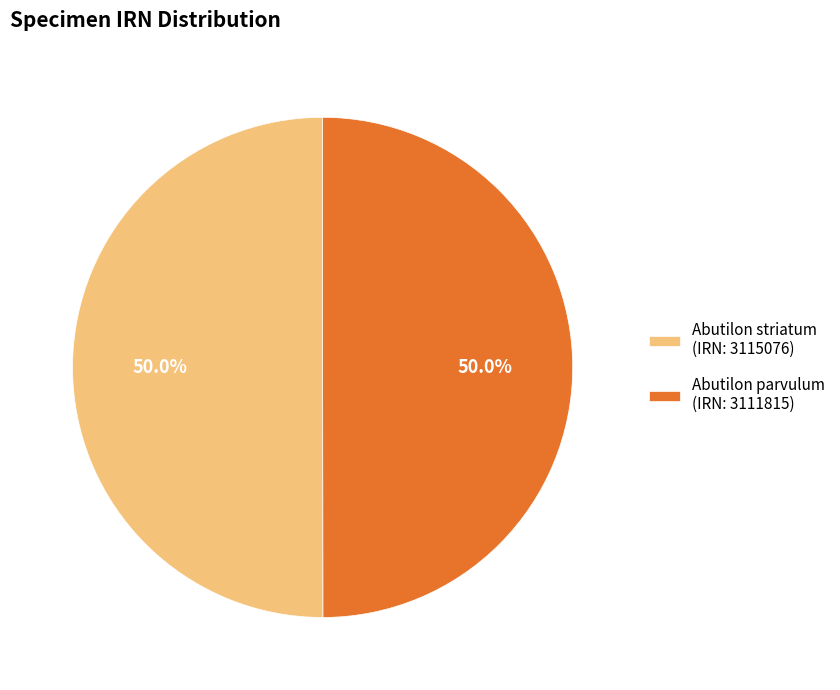

Approximately how many times larger is the value at Abutilon parvulum (IRN: 3111815) compared to Abutilon striatum (IRN: 3115076)?

1.0